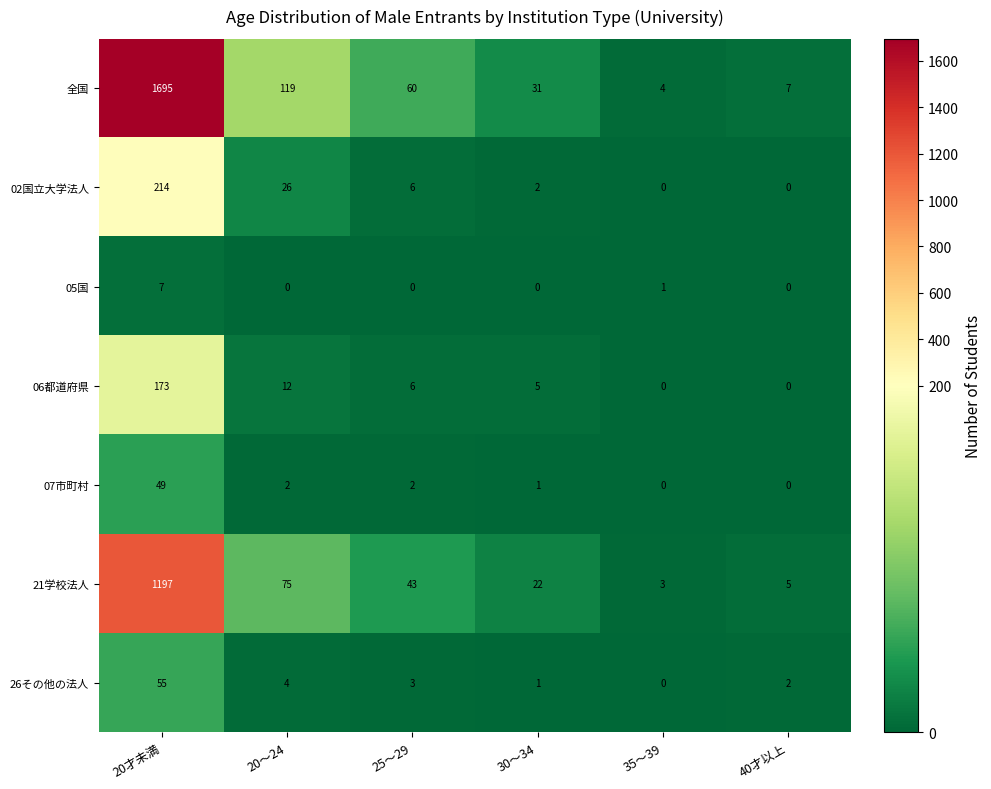

Count the number of data series in this chart.

7